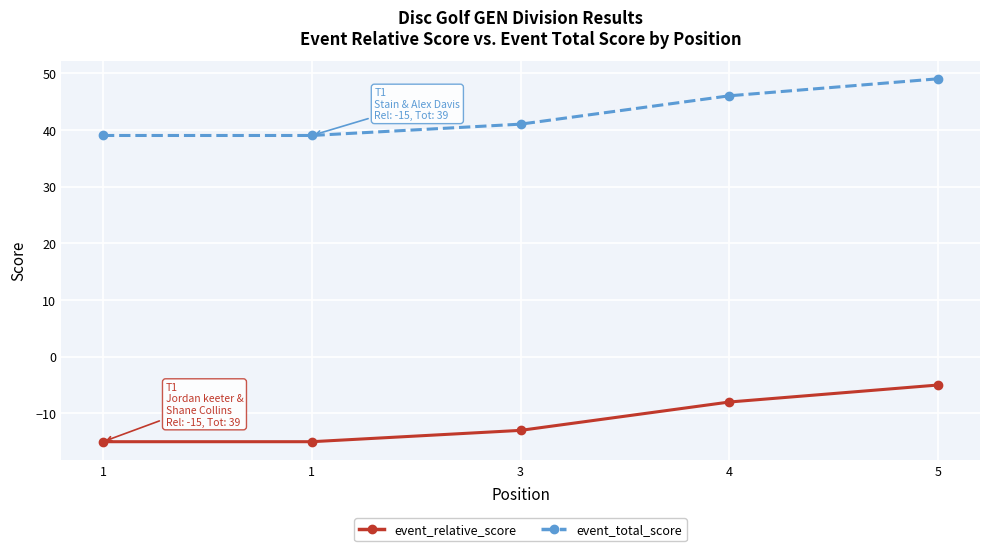

How many values in the event_relative_score series exceed -13?

2